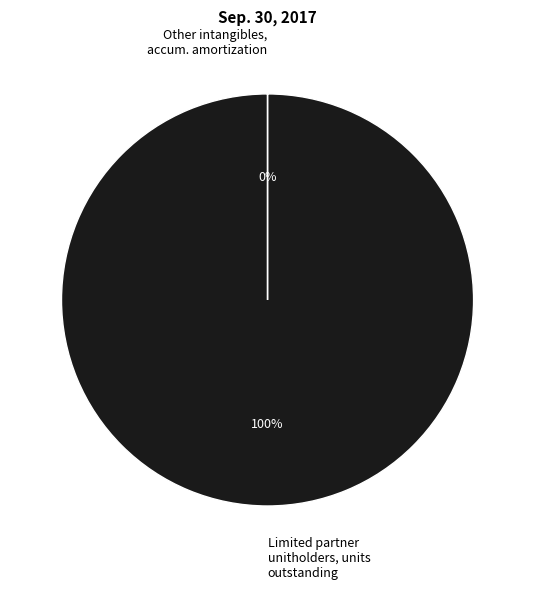

Is there any slice that represents more than half of the pie?

Yes